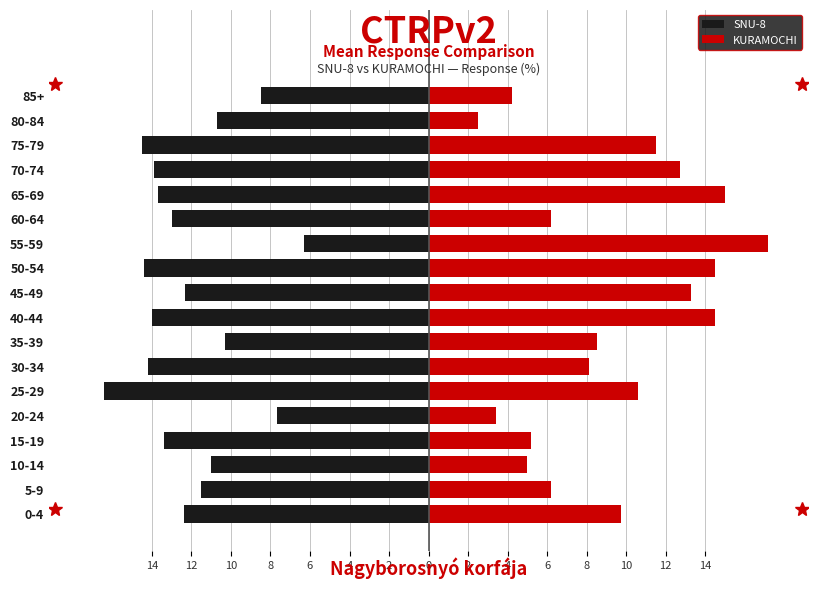

How many distinct data groups are displayed?

2